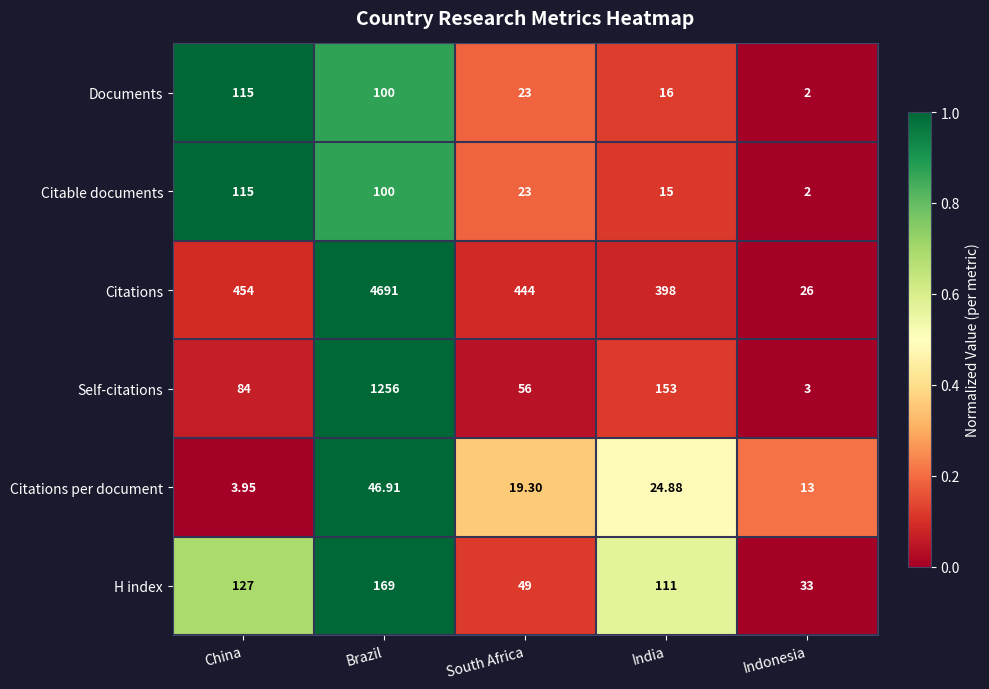

Which series has the largest total across all categories?

Citations